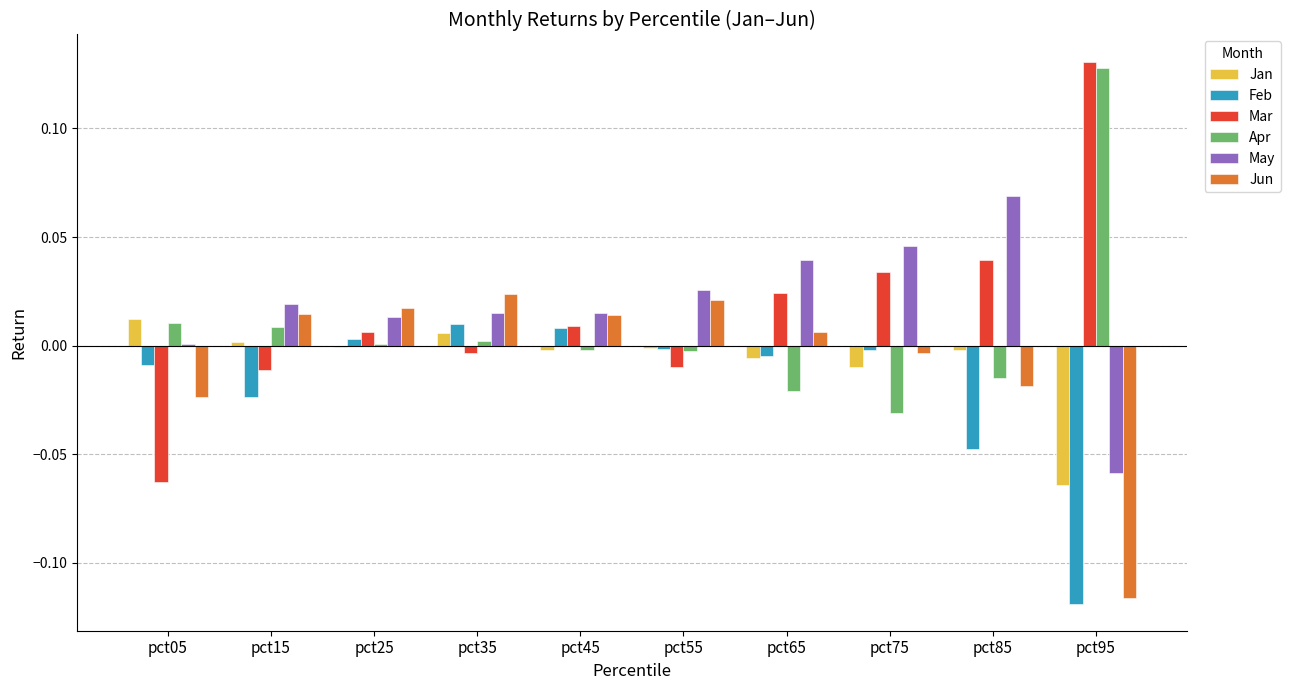

Which category has the highest value in the Mar series?

pct95